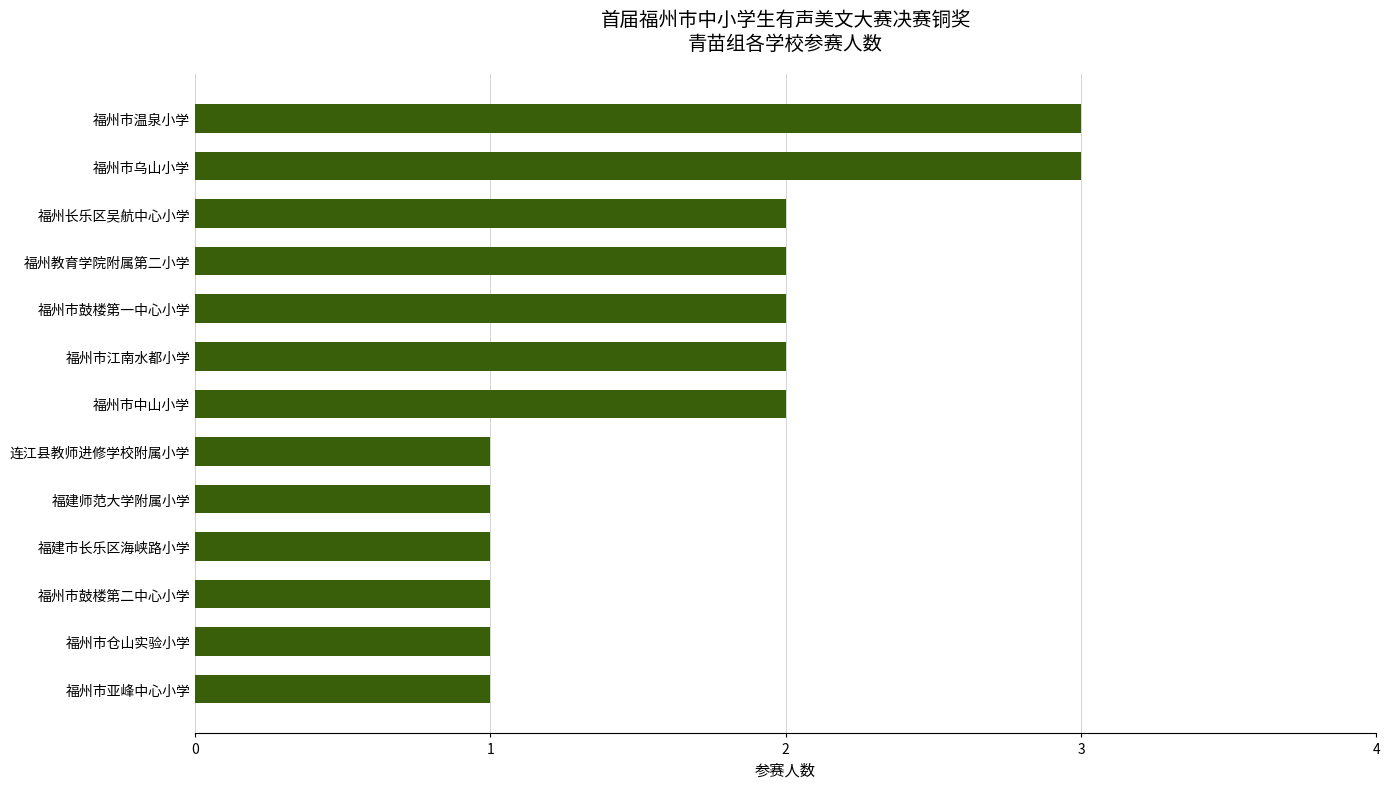

Count the values in the range 1 to 2.

11